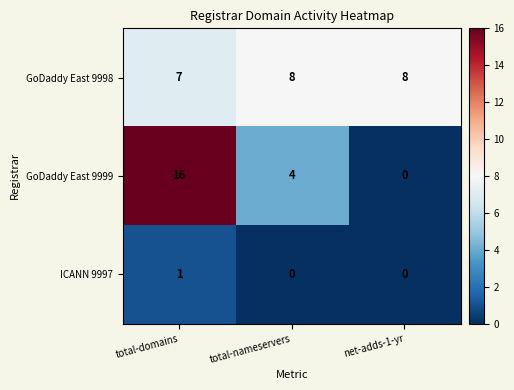

At total-nameservers, list the series in order from largest to smallest.

GoDaddy East 9998, GoDaddy East 9999, ICANN 9997